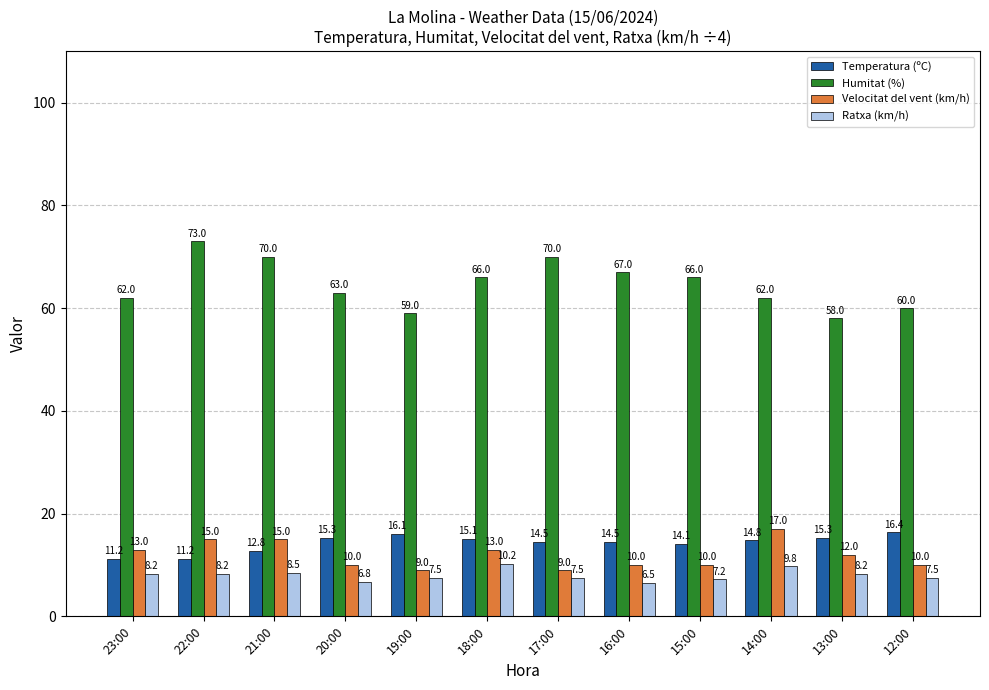

What position from the right is 19:00?

8